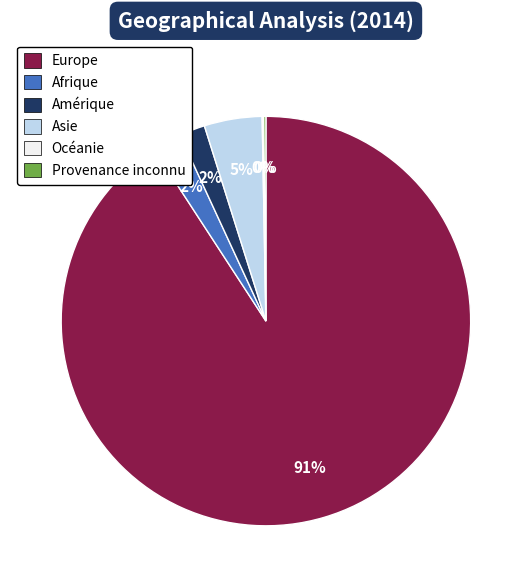

To the nearest percent, what is the average slice percentage?

17%